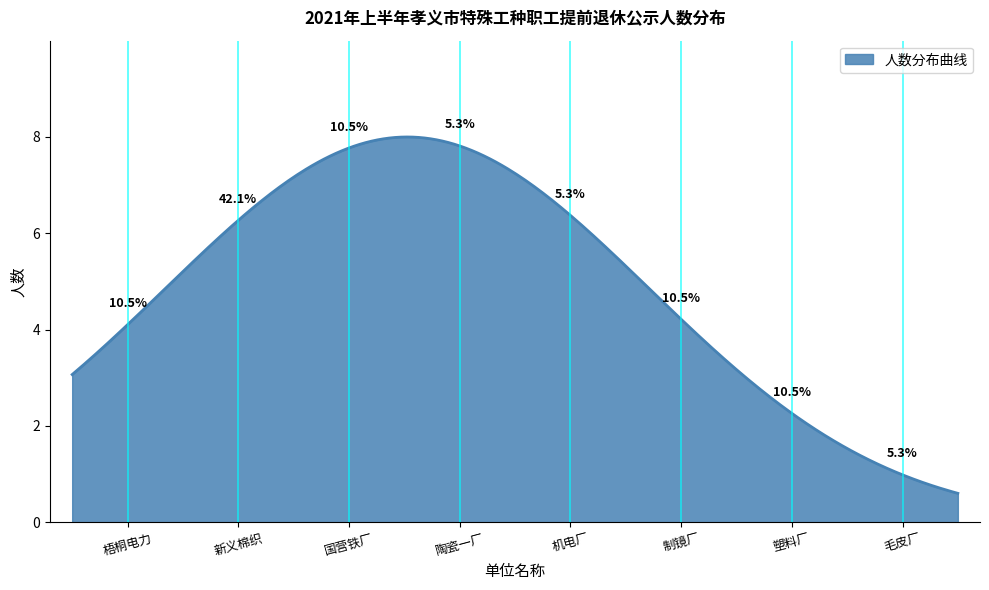

What is the maximum value shown in the chart?

8.0